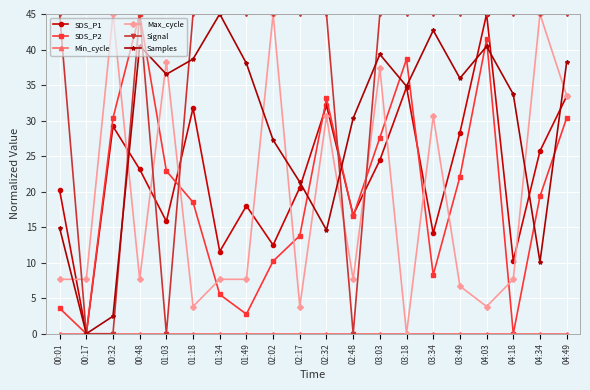

In SDS_P2, how many points are lower than both neighbors (excluding endpoints)?

5